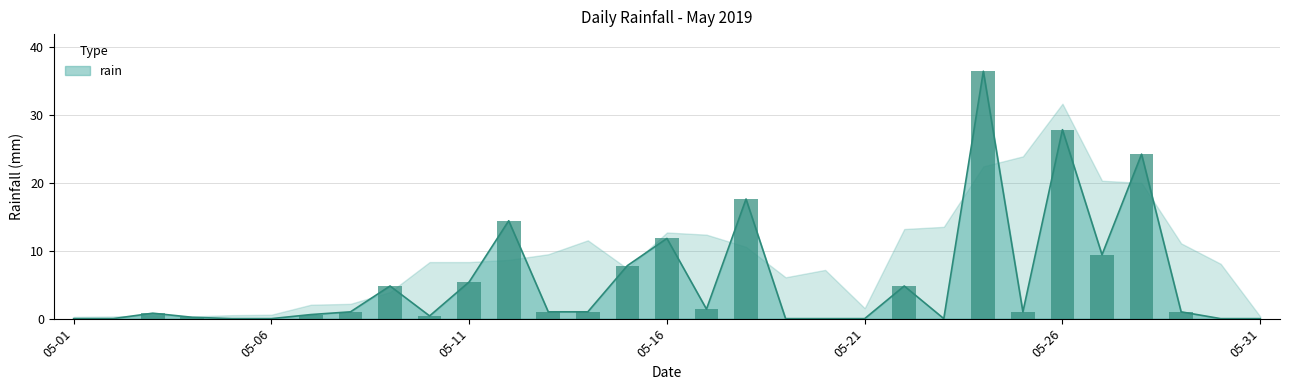

Rank the categories by value from lowest to highest.

2019-05-01, 2019-05-02, 2019-05-05, 2019-05-06, 2019-05-19, 2019-05-20, 2019-05-21, 2019-05-23, 2019-05-30, 2019-05-31, 2019-05-04, 2019-05-10, 2019-05-07, 2019-05-03, 2019-05-08, 2019-05-13, 2019-05-14, 2019-05-25, 2019-05-29, 2019-05-17, 2019-05-09, 2019-05-22, 2019-05-11, 2019-05-15, 2019-05-27, 2019-05-16, 2019-05-12, 2019-05-18, 2019-05-28, 2019-05-26, 2019-05-24